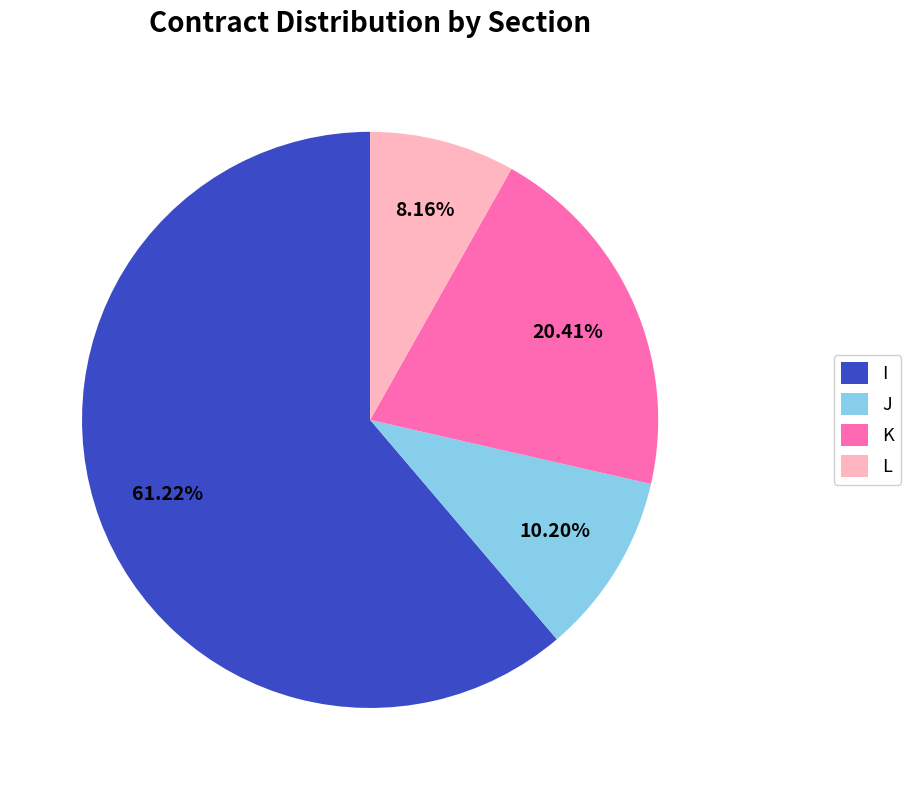

To the nearest percent, what is the combined percentage of I and K?

82%